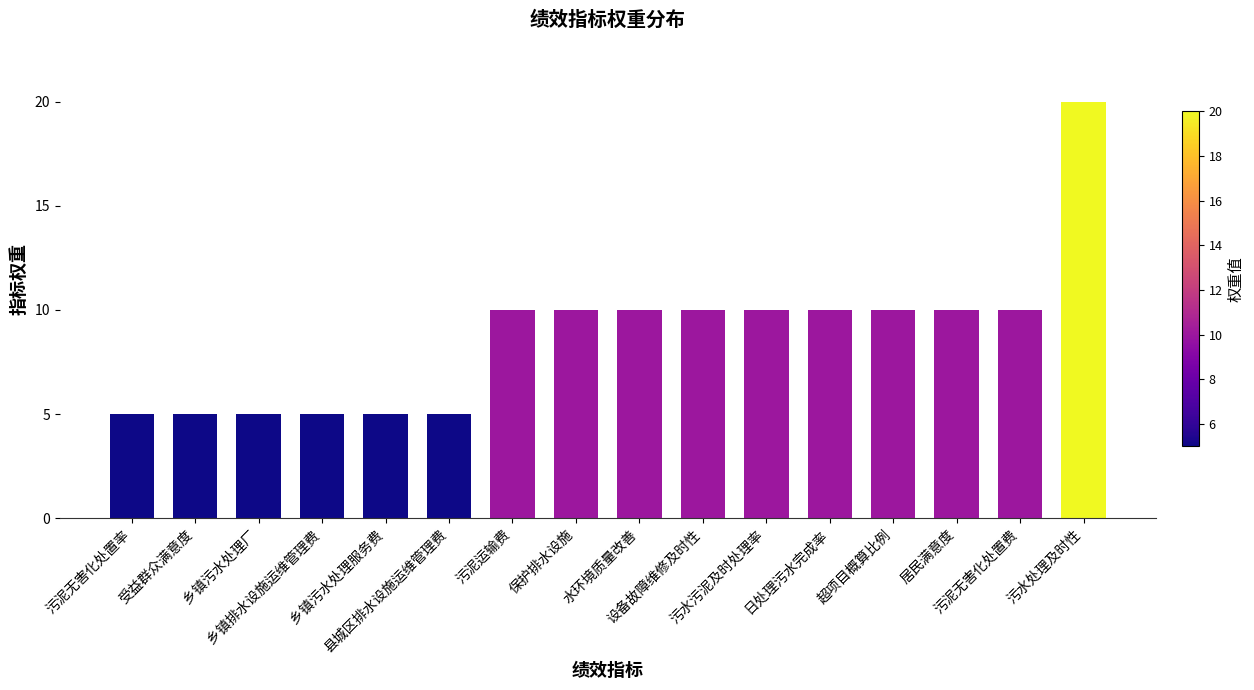

What is the label of the 3rd bar from the right?

居民满意度